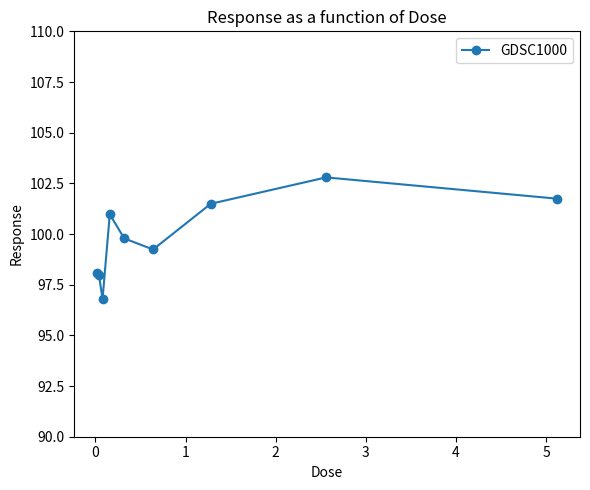

What is the smallest value displayed?

96.8